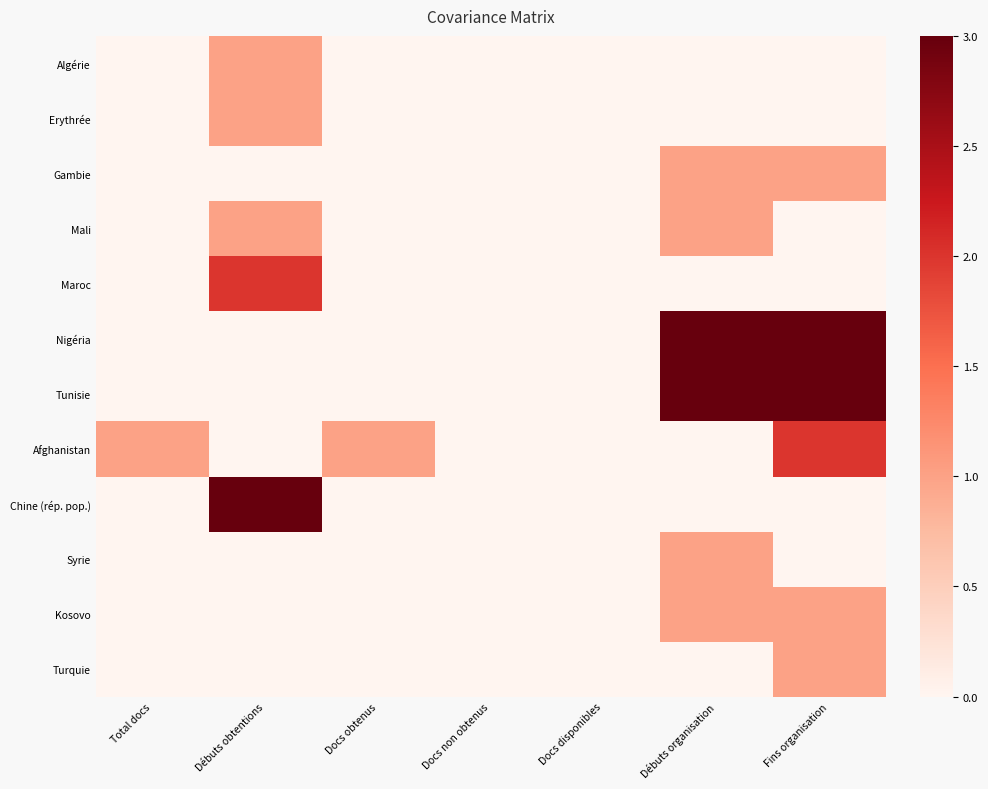

Reading left to right, list all the values displayed in this chart.

Algérie: Total docs=0	Débuts obtentions=1	Docs obtenus=0	Docs non obtenus=0	Docs disponibles=0	Débuts organisation=0	Fins organisation=0
Erythrée: Total docs=0	Débuts obtentions=1	Docs obtenus=0	Docs non obtenus=0	Docs disponibles=0	Débuts organisation=0	Fins organisation=0
Gambie: Total docs=0	Débuts obtentions=0	Docs obtenus=0	Docs non obtenus=0	Docs disponibles=0	Débuts organisation=1	Fins organisation=1
Mali: Total docs=0	Débuts obtentions=1	Docs obtenus=0	Docs non obtenus=0	Docs disponibles=0	Débuts organisation=1	Fins organisation=0
Maroc: Total docs=0	Débuts obtentions=2	Docs obtenus=0	Docs non obtenus=0	Docs disponibles=0	Débuts organisation=0	Fins organisation=0
Nigéria: Total docs=0	Débuts obtentions=0	Docs obtenus=0	Docs non obtenus=0	Docs disponibles=0	Débuts organisation=3	Fins organisation=3
Tunisie: Total docs=0	Débuts obtentions=0	Docs obtenus=0	Docs non obtenus=0	Docs disponibles=0	Débuts organisation=3	Fins organisation=3
Afghanistan: Total docs=1	Débuts obtentions=0	Docs obtenus=1	Docs non obtenus=0	Docs disponibles=0	Débuts organisation=0	Fins organisation=2
Chine (rép. pop.): Total docs=0	Débuts obtentions=3	Docs obtenus=0	Docs non obtenus=0	Docs disponibles=0	Débuts organisation=0	Fins organisation=0
Syrie: Total docs=0	Débuts obtentions=0	Docs obtenus=0	Docs non obtenus=0	Docs disponibles=0	Débuts organisation=1	Fins organisation=0
Kosovo: Total docs=0	Débuts obtentions=0	Docs obtenus=0	Docs non obtenus=0	Docs disponibles=0	Débuts organisation=1	Fins organisation=1
Turquie: Total docs=0	Débuts obtentions=0	Docs obtenus=0	Docs non obtenus=0	Docs disponibles=0	Débuts organisation=0	Fins organisation=1